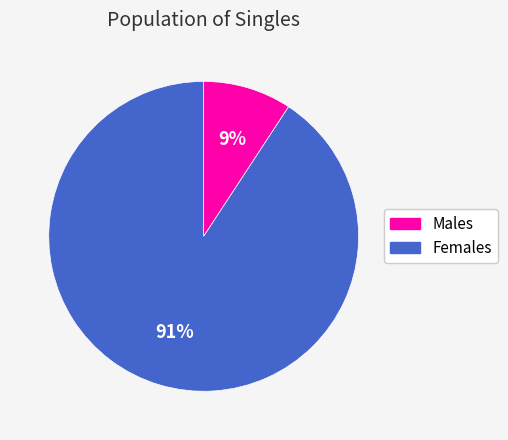

Is there a majority slice in this chart?

Yes